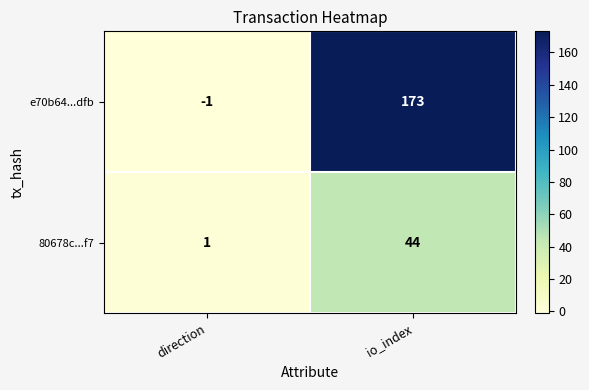

Reading right to left, list all the values displayed in this chart.

e70b64...dfb: io_index=173	direction=-1
80678c...f7: io_index=44	direction=1